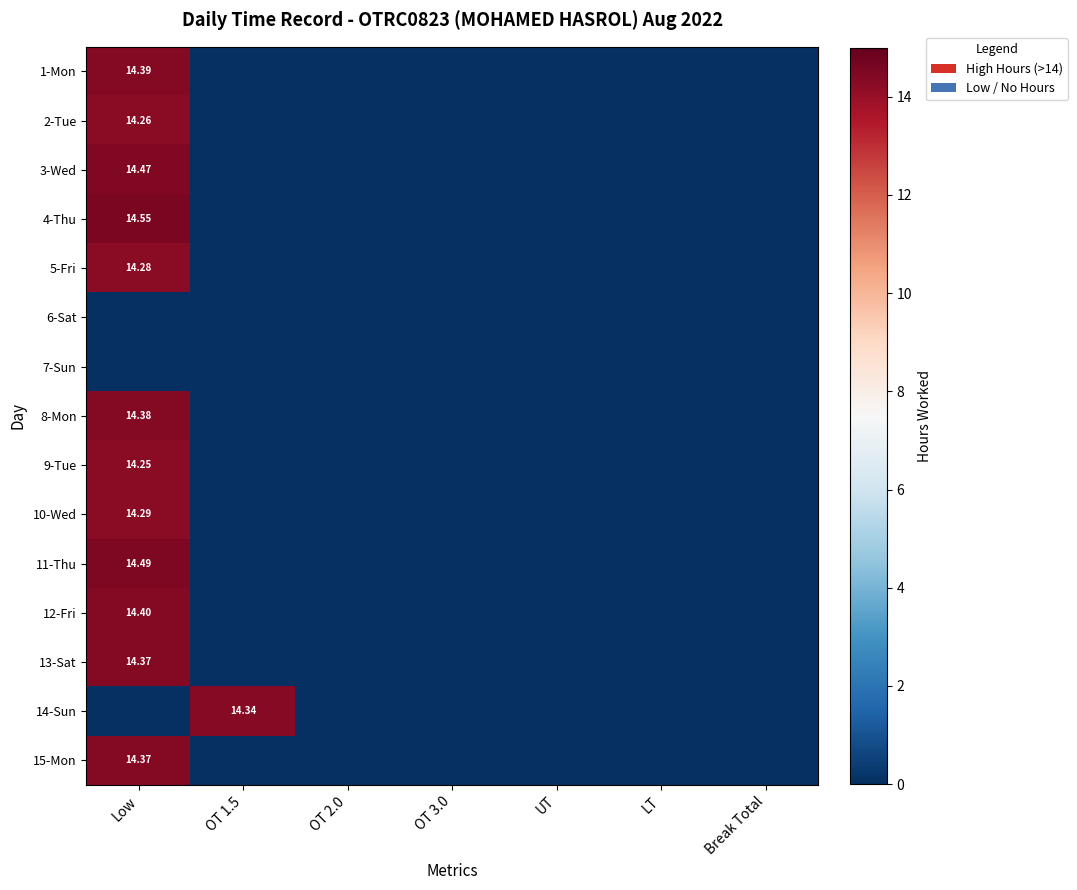

At how many categories does at least one series exceed 7?

2